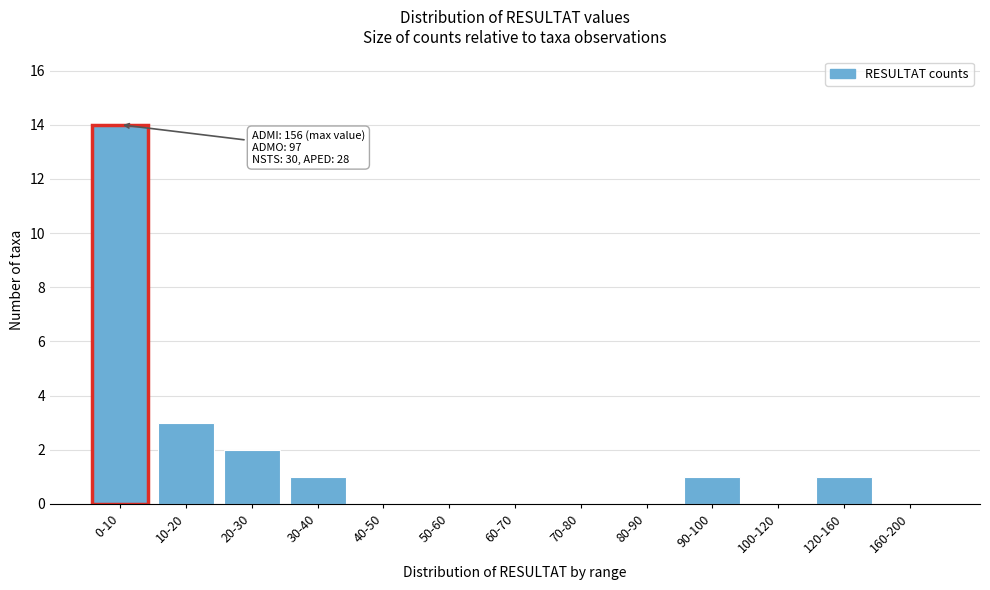

Reading left to right, extract all data points from this chart.

0-10=14	10-20=3	20-30=2	30-40=1	40-50=0	50-60=0	60-70=0	70-80=0	80-90=0	90-100=1	100-120=0	120-160=1	160-200=0